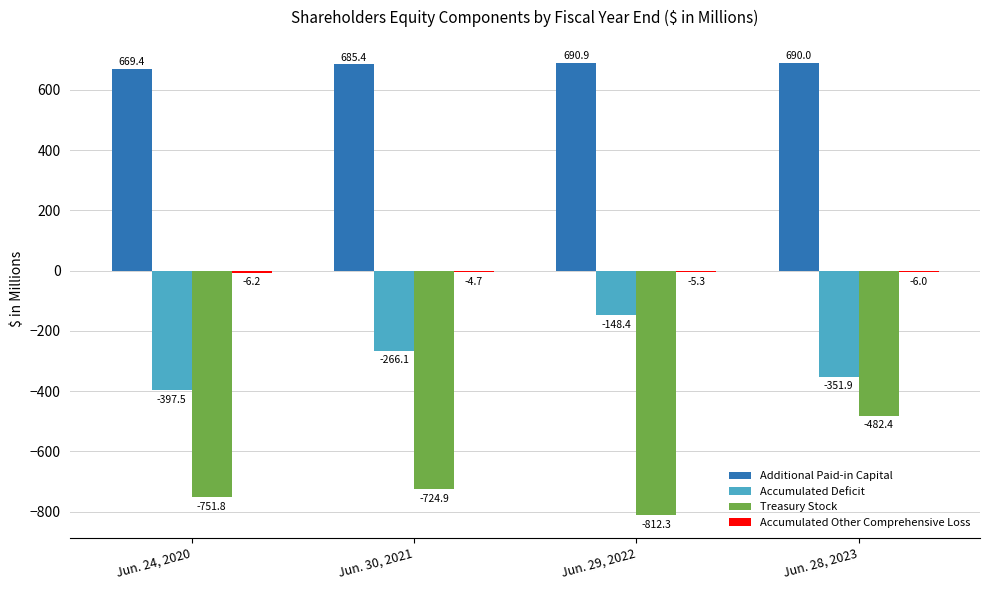

At which category is the sum across all series the highest?

Jun. 28, 2023